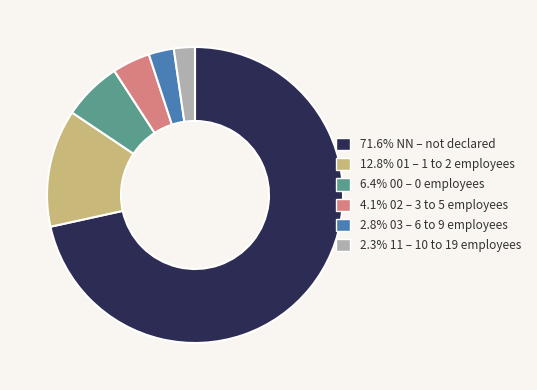

Is there any slice that represents more than half of the pie?

Yes